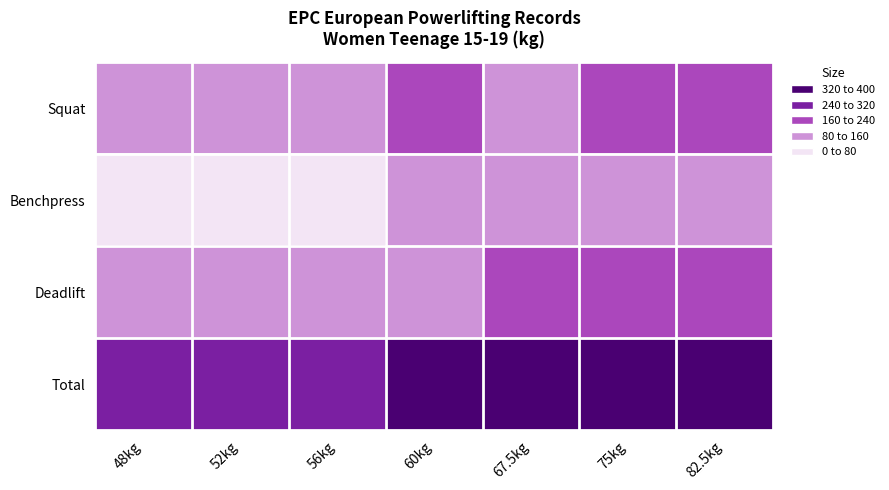

Between 60kg and 82.5kg, which series saw the biggest shift?

Deadlift